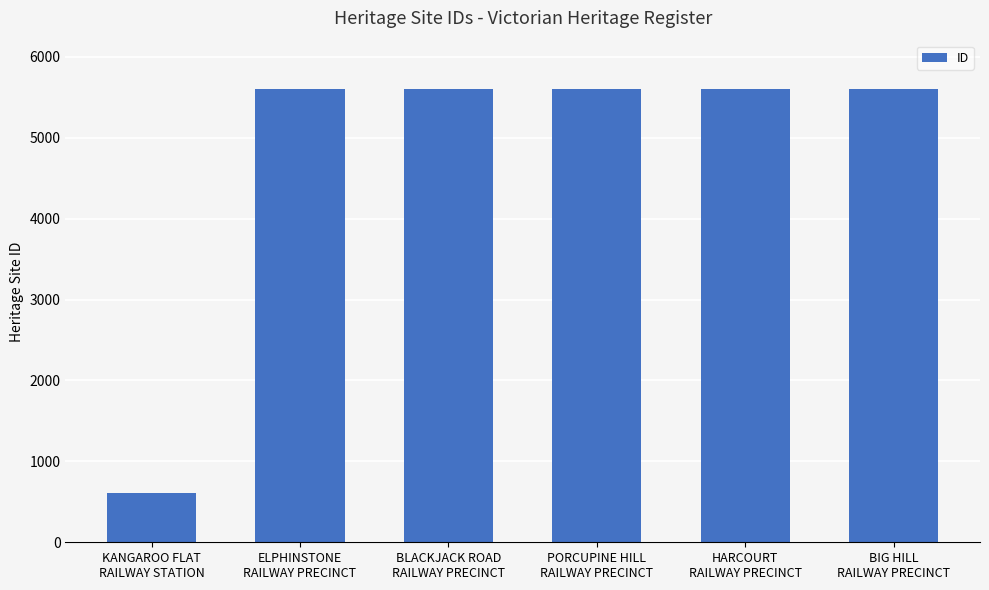

True or false: the data shows 9188 at ELPHINSTONE
RAILWAY PRECINCT.

False